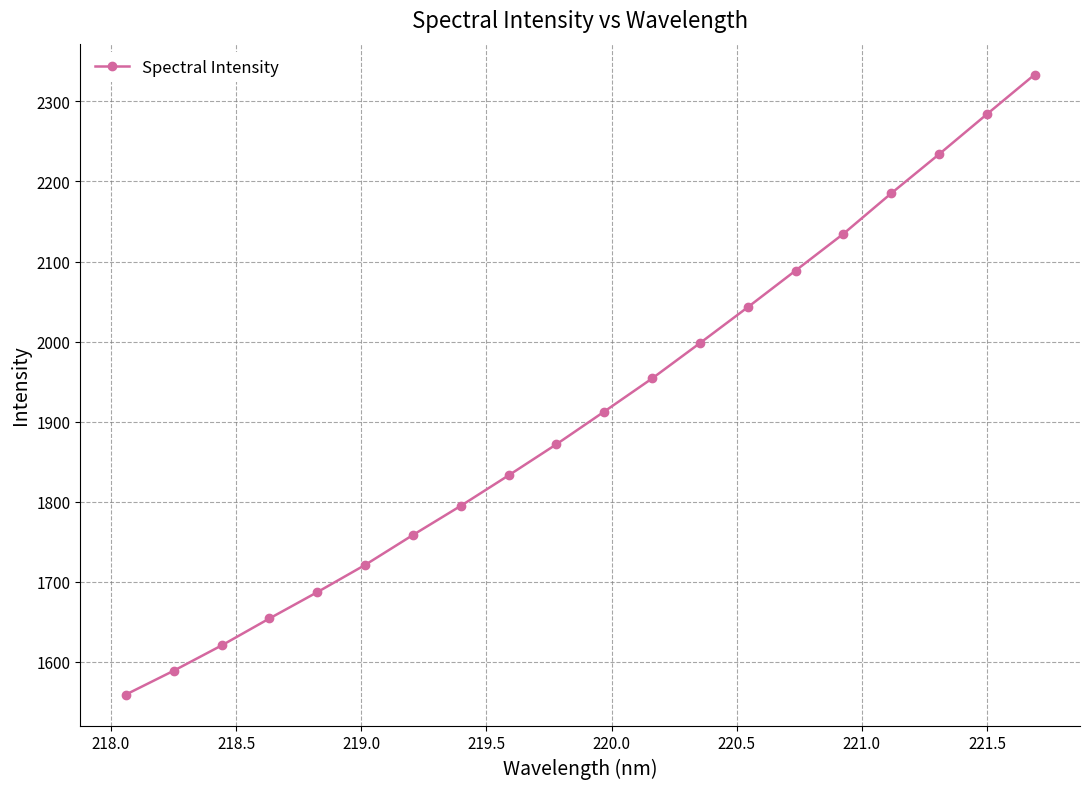

What is the maximum value shown in the chart?

2333.4